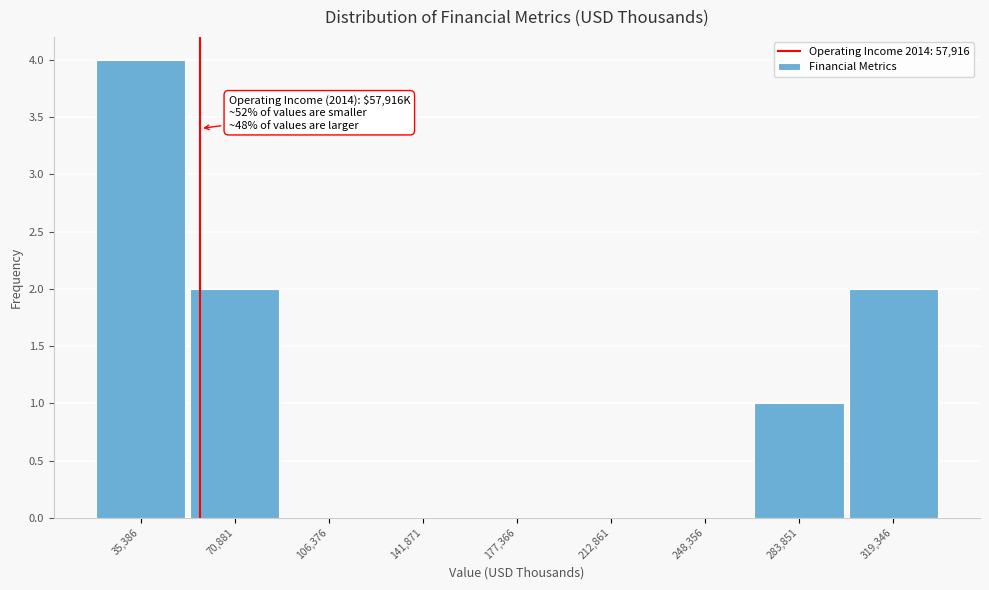

Which range on the x-axis has the tallest bar?

20000 to 55000